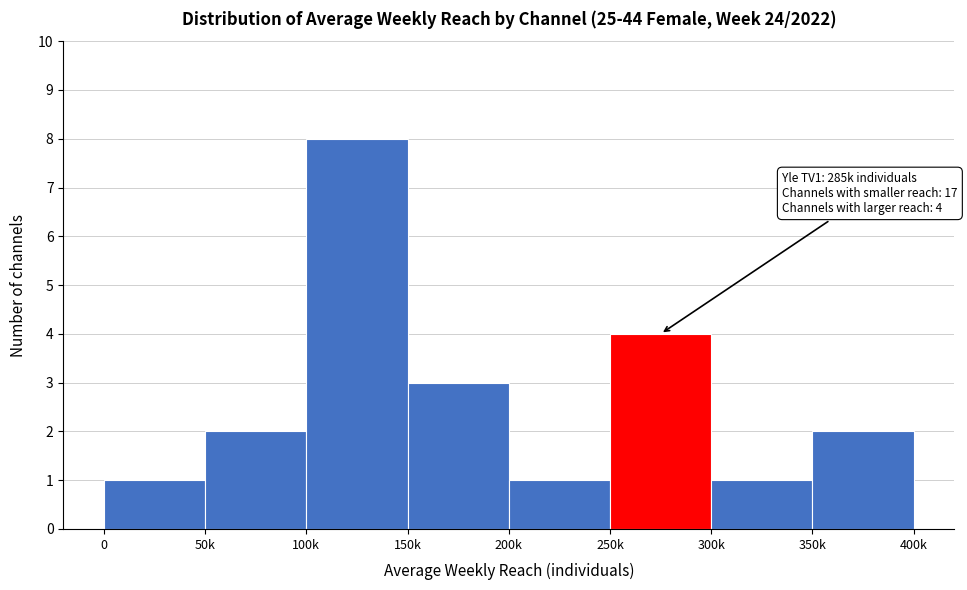

Reading right to left, transcribe all the data shown in this chart.

2	1	4	1	3	8	2	1